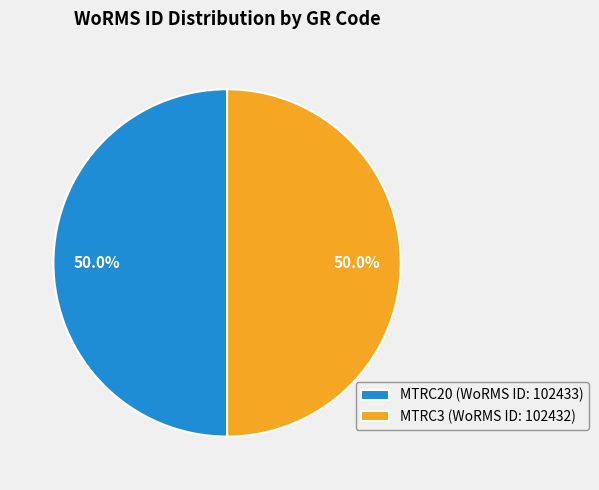

How many segments does this pie chart have?

2